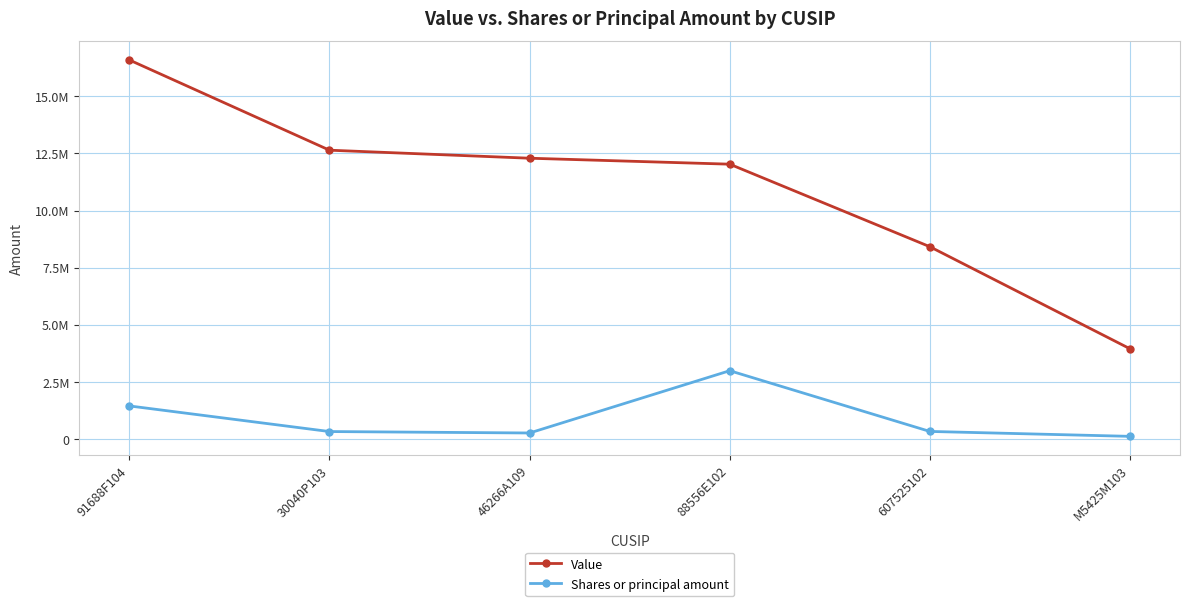

What is the label of the 1st point from the left?

91688F104